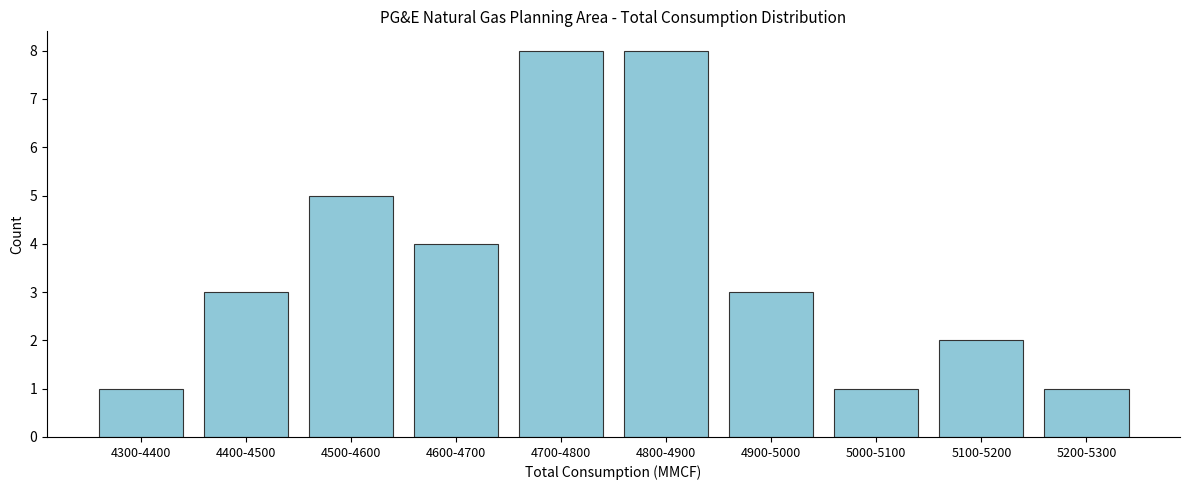

Reading left to right, list all the values displayed in this chart.

4300-4400=1	4400-4500=3	4500-4600=5	4600-4700=4	4700-4800=8	4800-4900=8	4900-5000=3	5000-5100=1	5100-5200=2	5200-5300=1